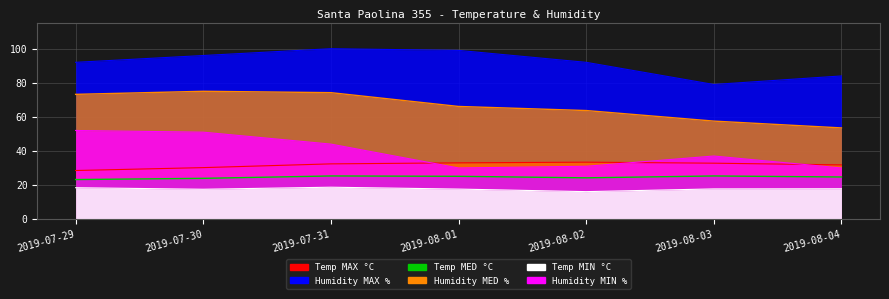

What is the total value across all series at 2019-07-29?

287.3